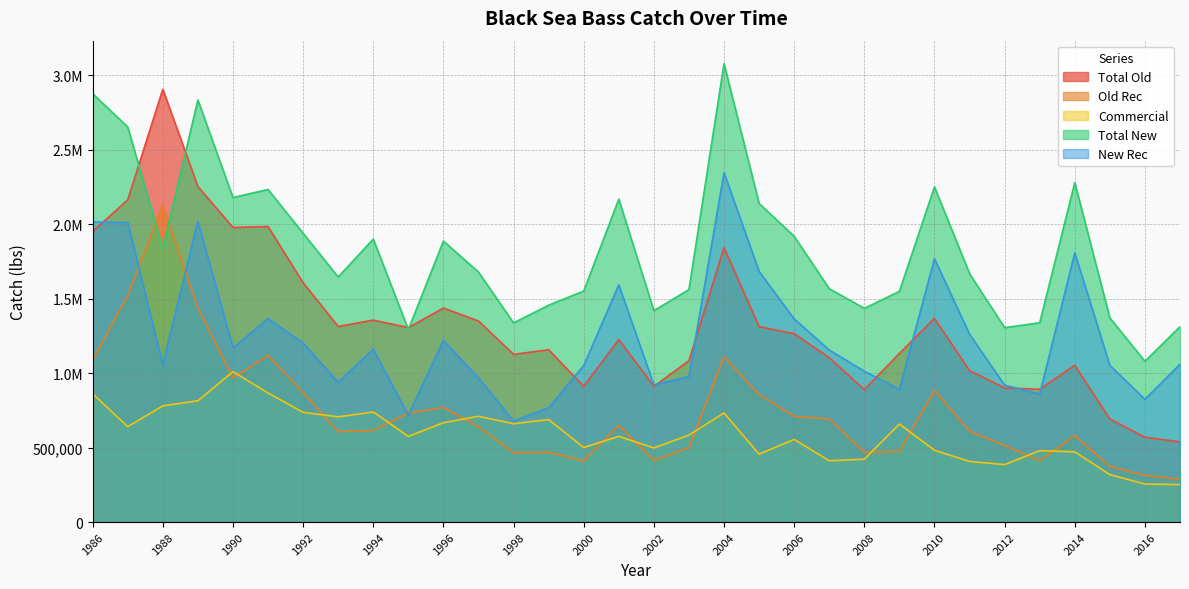

What is the lowest value of the Old Rec series?

286706.9